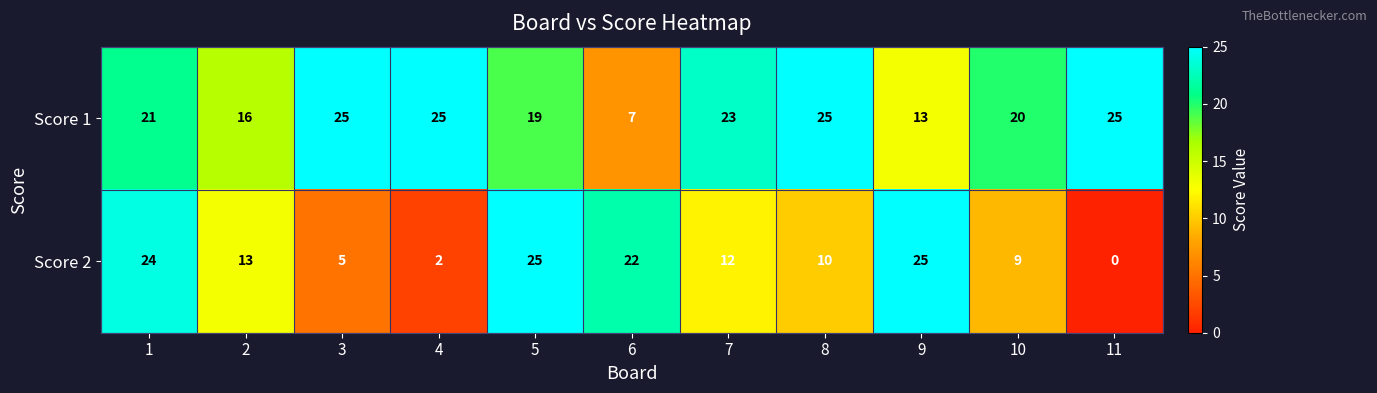

Where is Score 2 nearest to the value 12?

7